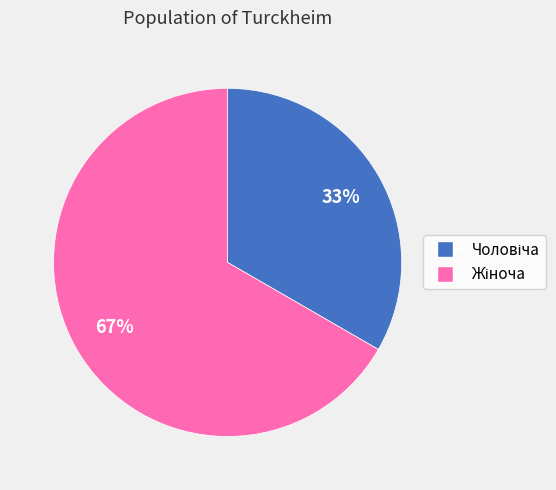

Does any single category account for the majority?

Yes